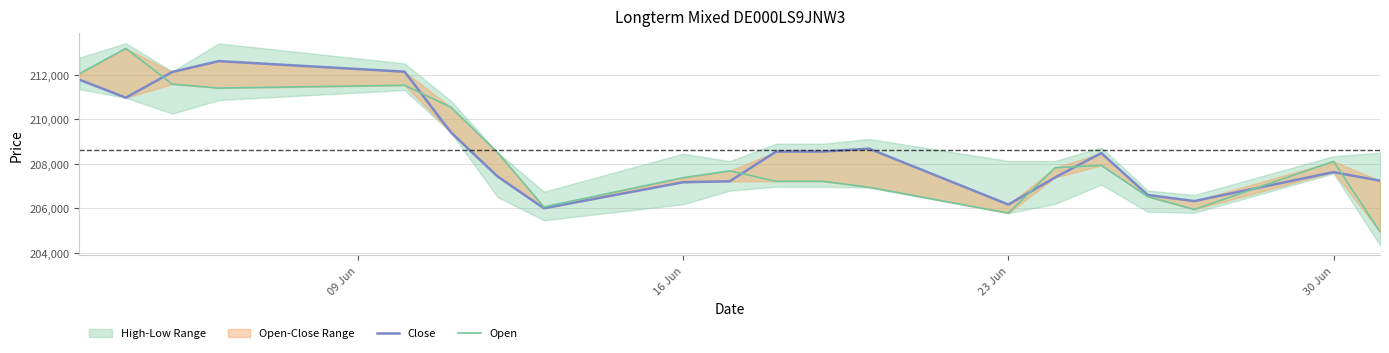

Is it true that Open equals 208112 at 30 Jun?

True